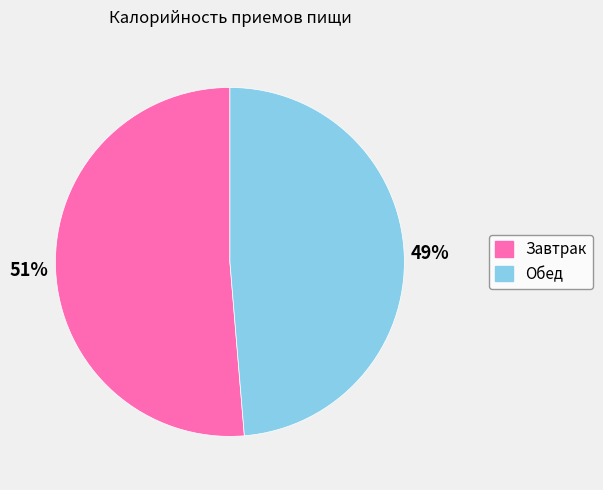

What percentage is the Обед slice, to the nearest percent?

49%